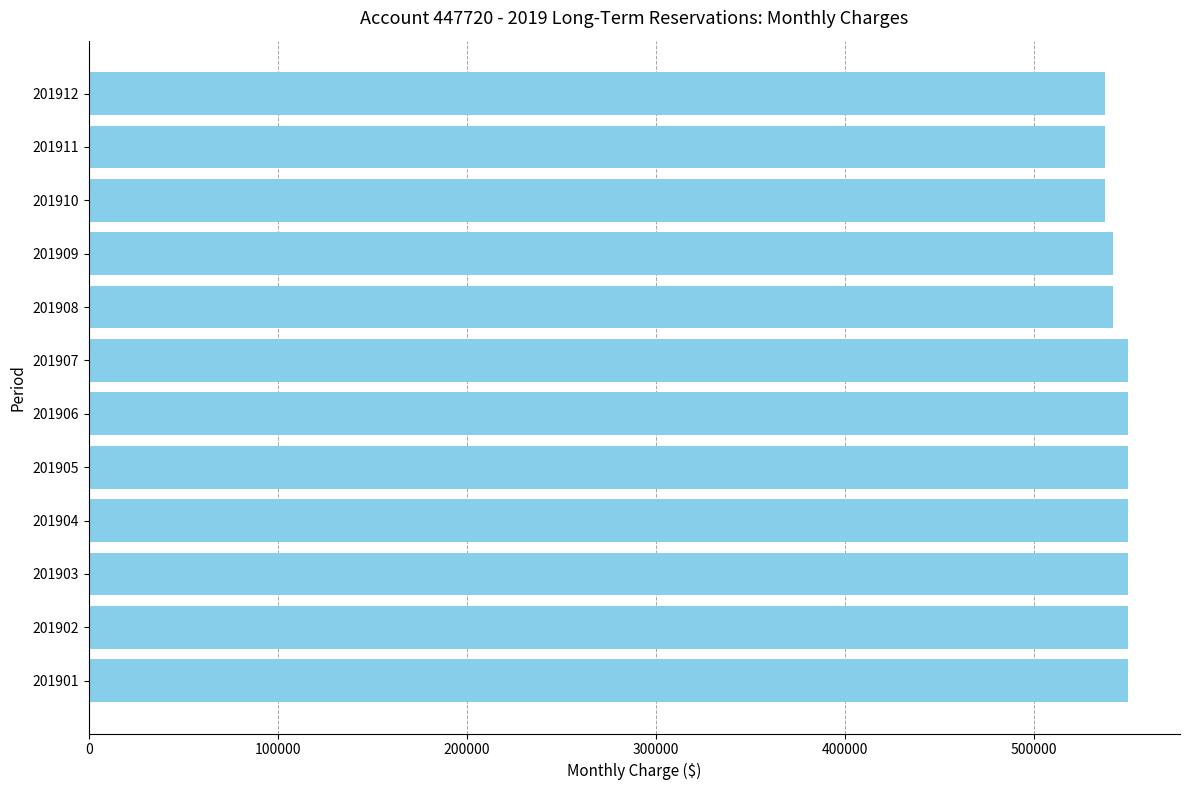

Which has a higher value, 201912 or 201901?

201901